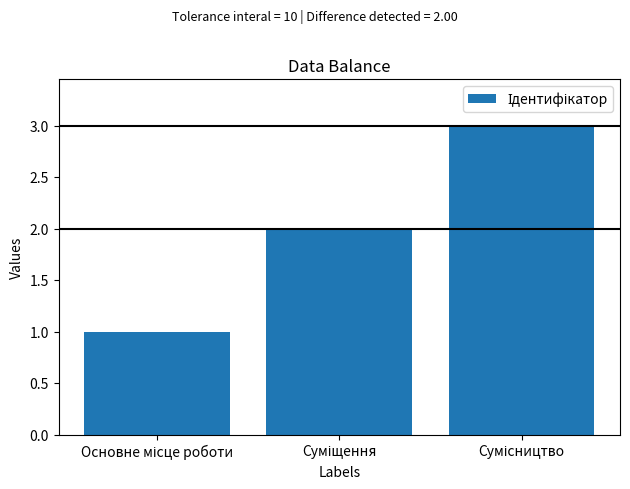

What is the greatest value displayed?

3